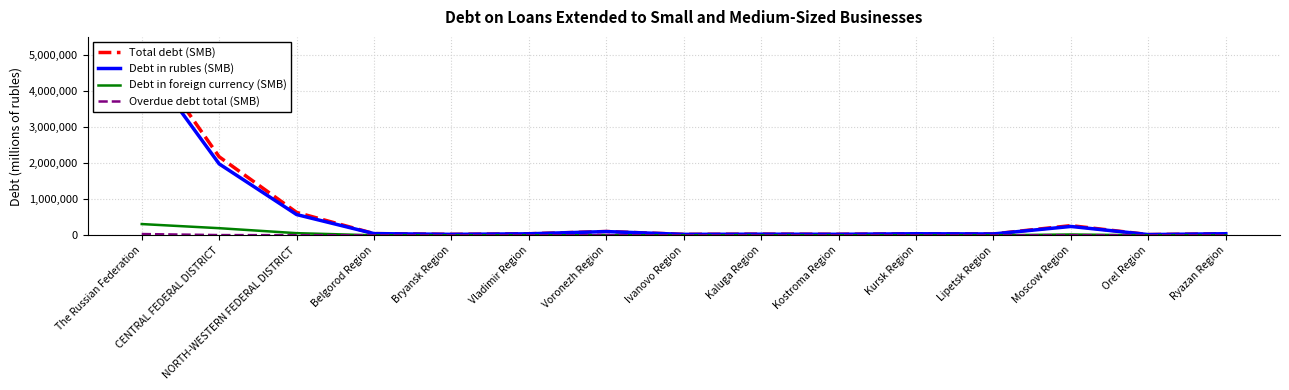

At which category does Debt in rubles (SMB) reach its first local peak?

Voronezh Region